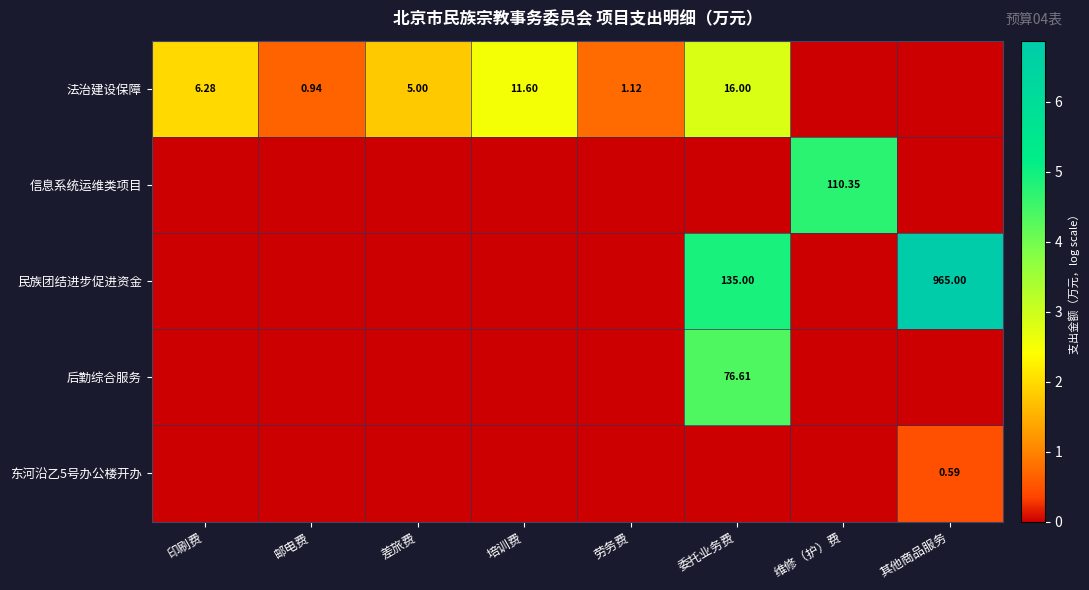

List the series in order of their peak value, highest first.

民族团结进步促进资金, 信息系统运维类项目, 后勤综合服务, 法治建设保障, 东河沿乙5号办公楼开办